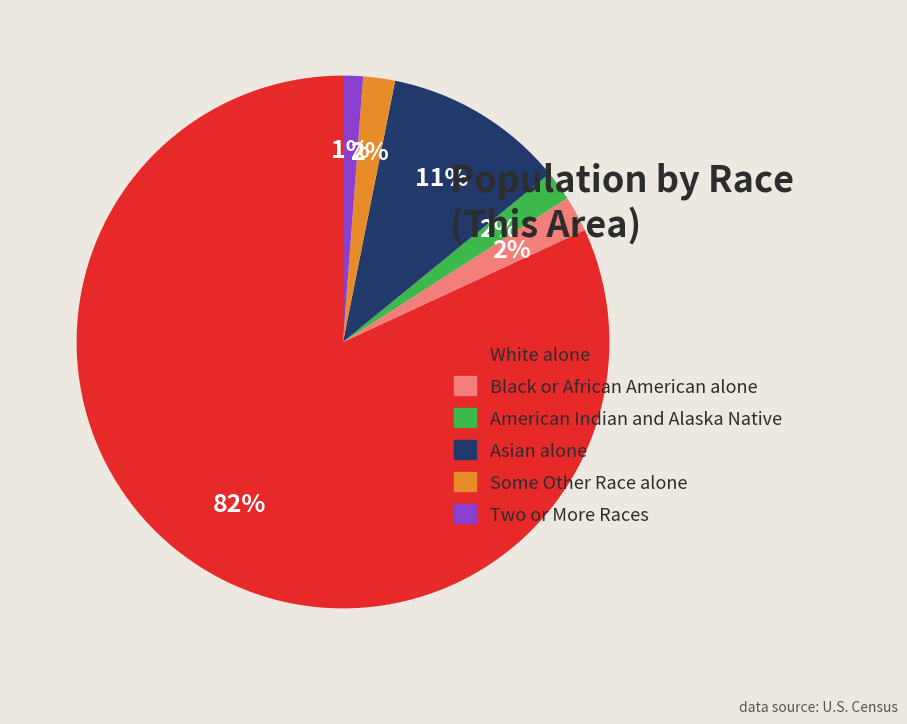

Is the sum of Black or African American alone and American Indian and Alaska Native greater than half?

No